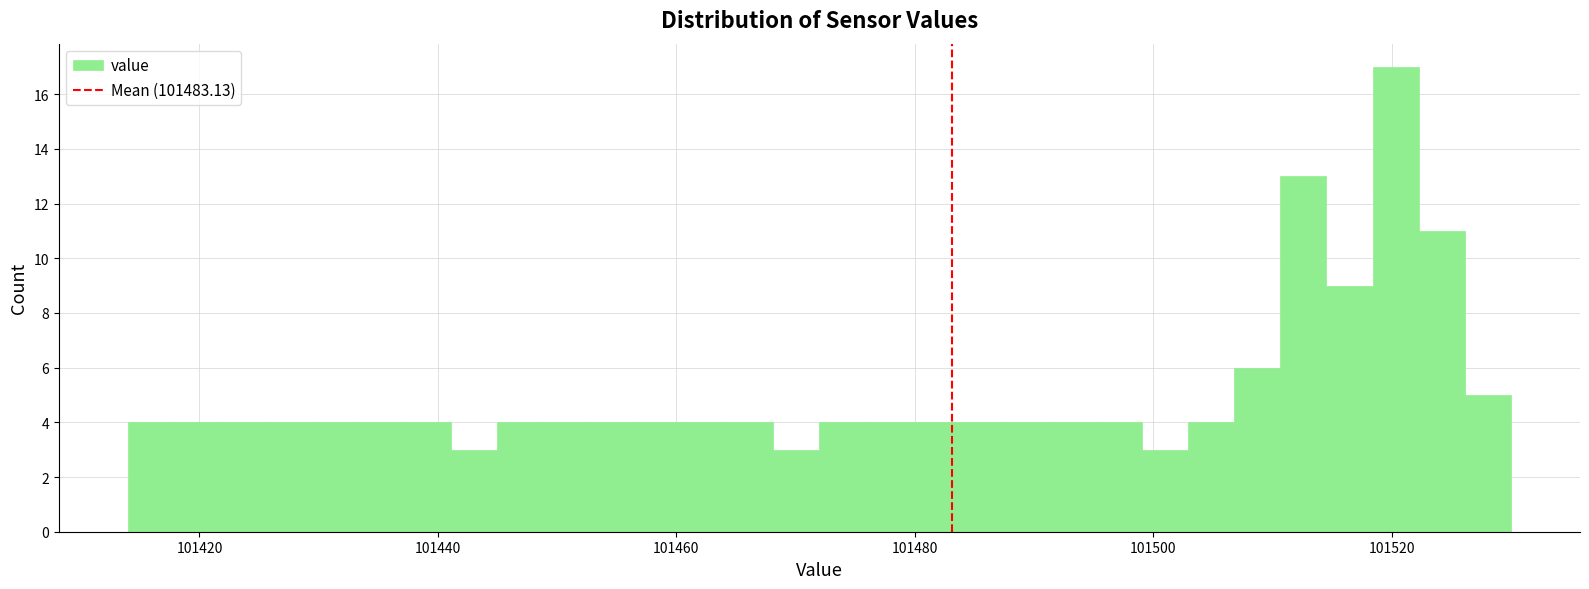

Read against the x-axis, roughly where is the centre of the tallest bar?

101520